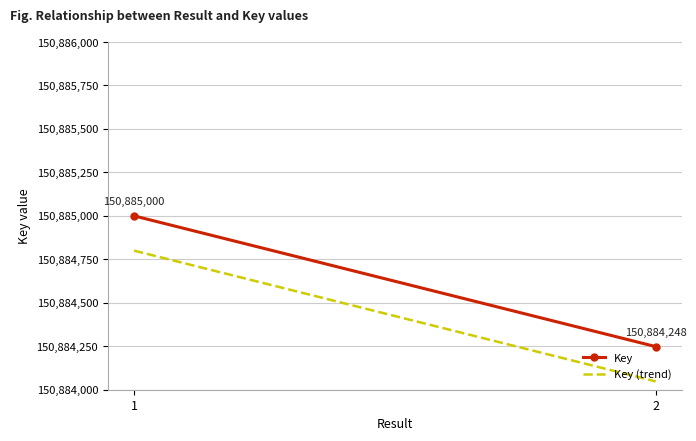

What is the total value across all series at 1?

301769800